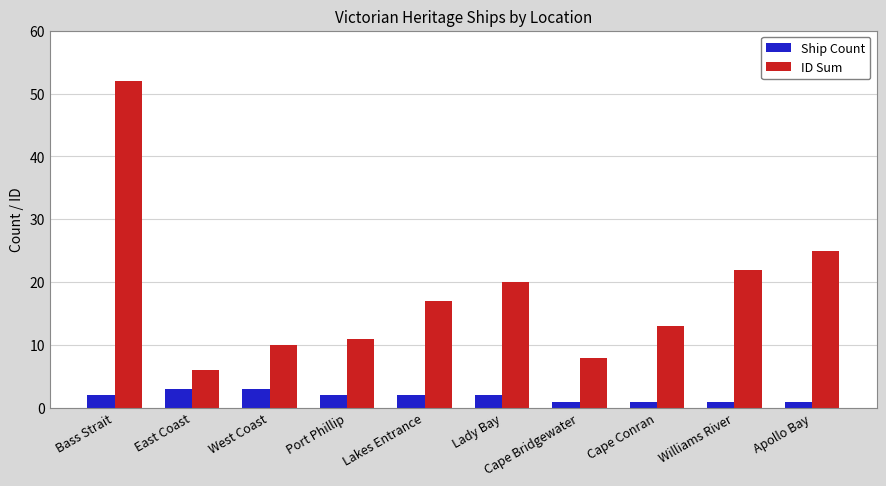

What is the total value across all series at West Coast?

13